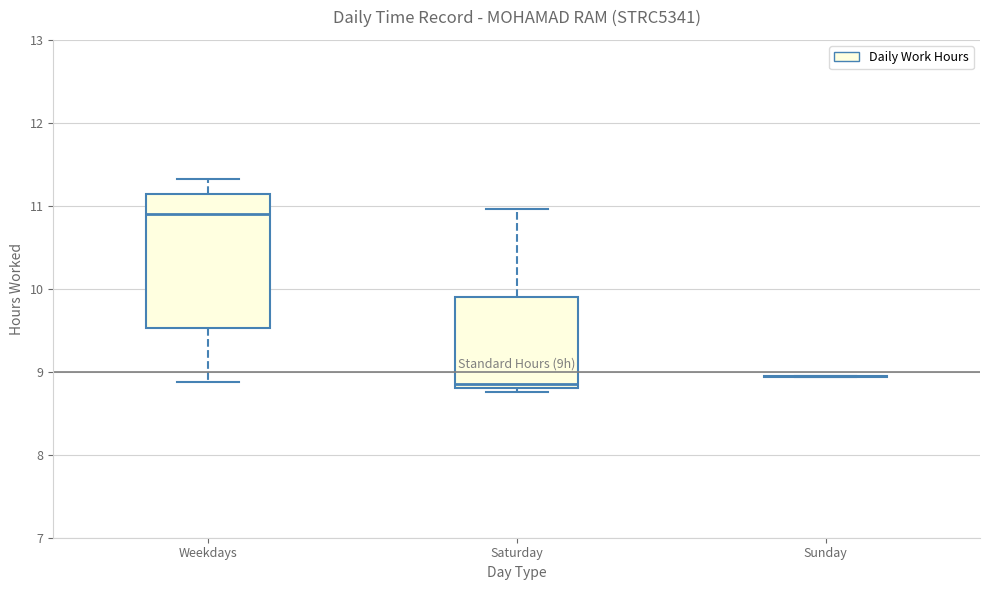

Which box is the tallest, from its lower edge to its upper edge?

Weekdays